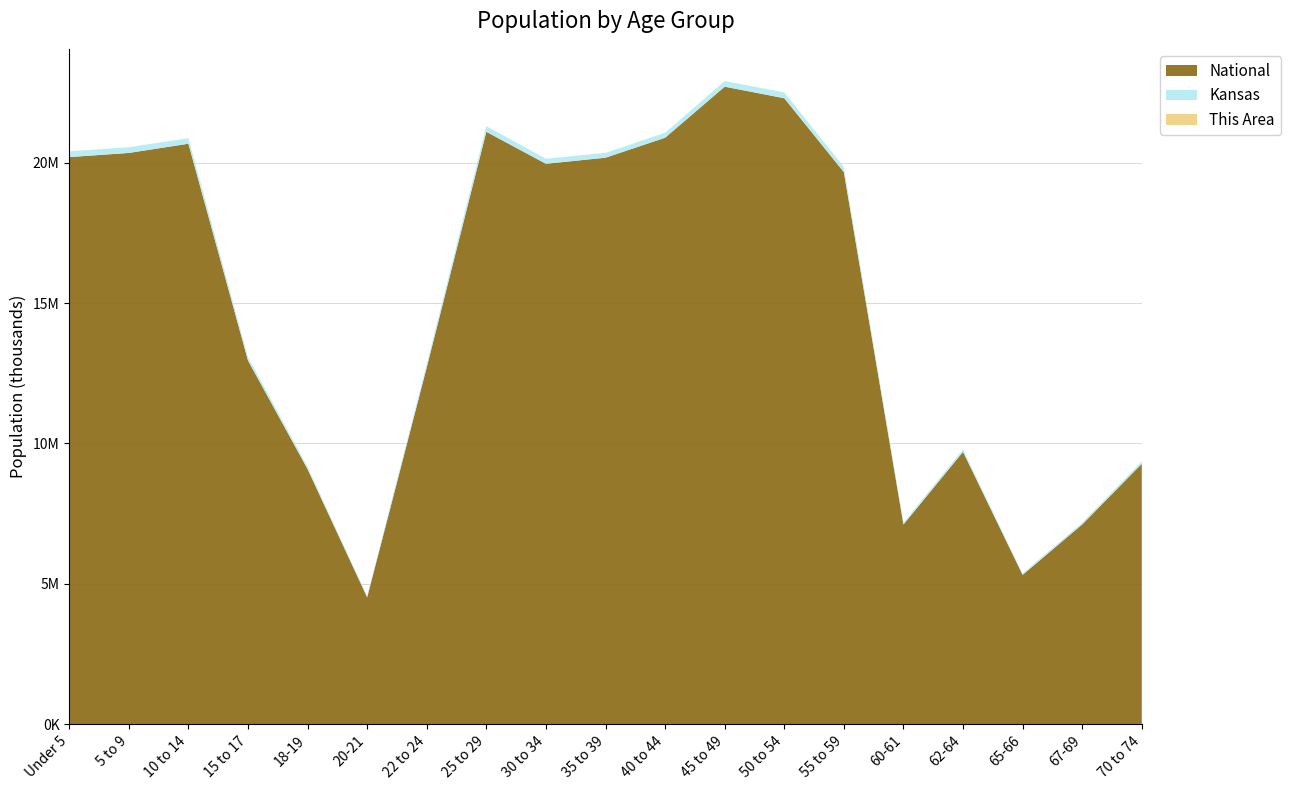

Reading left to right, transcribe all the data shown in this chart.

This Area: Under 5=1005	5 to 9=797	10 to 14=696	15 to 17=475	18-19=280	20-21=163	22 to 24=922	25 to 29=2071	30 to 34=1472	35 to 39=1133	40 to 44=941	45 to 49=1076	50 to 54=1082	55 to 59=1064	60-61=356	62-64=439	65-66=271	67-69=325	70 to 74=441
Kansas: Under 5=205492	5 to 9=202447	10 to 14=198884	15 to 17=120116	18-19=83705	20-21=42758	22 to 24=120765	25 to 29=197783	30 to 34=179937	35 to 39=172388	40 to 44=174285	45 to 49=201830	50 to 54=204434	55 to 59=182512	60-61=63661	62-64=85074	65-66=46574	67-69=61181	70 to 74=82634
National: Under 5=20201362	5 to 9=20348657	10 to 14=20677194	15 to 17=12954254	18-19=9086089	20-21=4519129	22 to 24=12712576	25 to 29=21101849	30 to 34=19962099	35 to 39=20179642	40 to 44=20890964	45 to 49=22708591	50 to 54=22298125	55 to 59=19664805	60-61=7113727	62-64=9704197	65-66=5319902	67-69=7115361	70 to 74=9278166